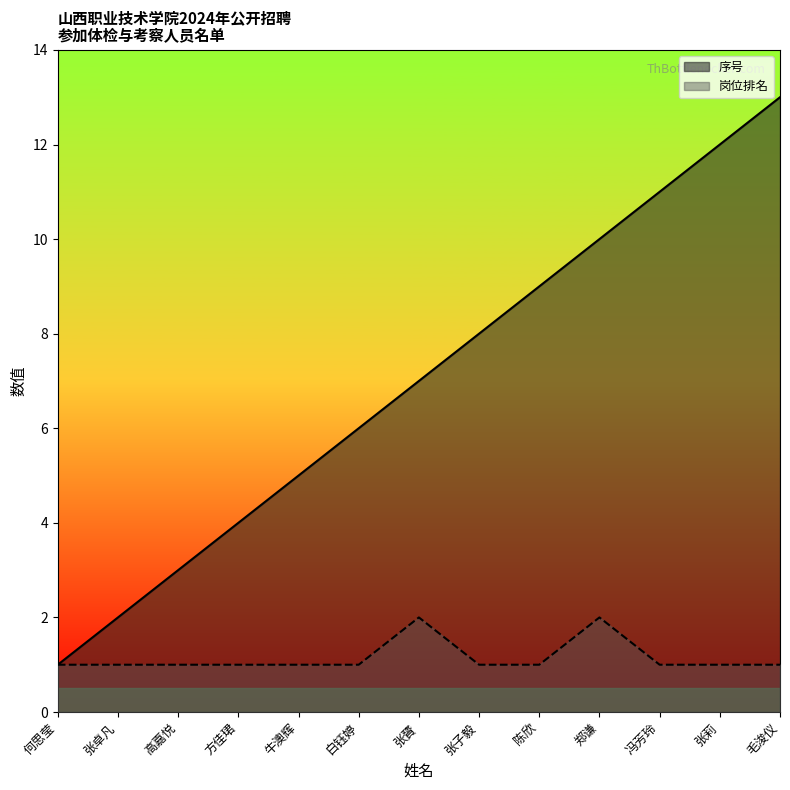

List the series in order of their overall mean, lowest first.

岗位排名, 序号